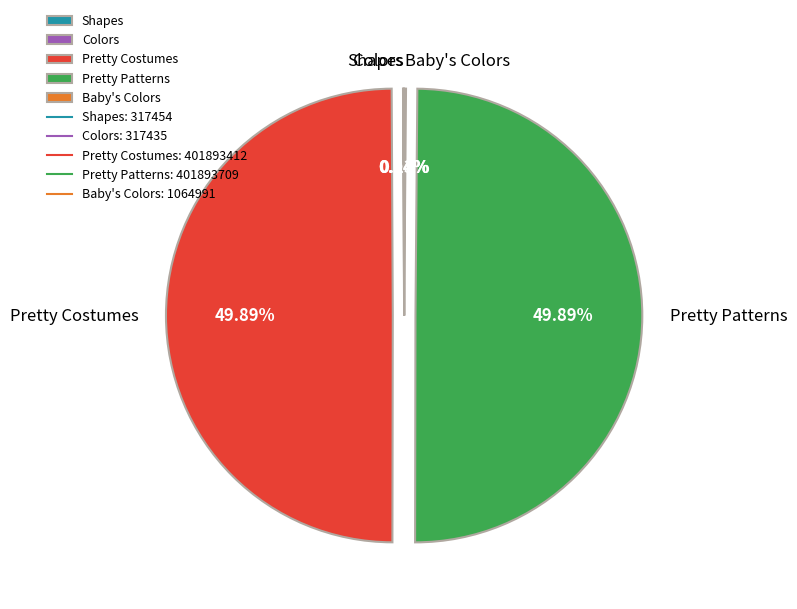

How many segments does this pie chart have?

5